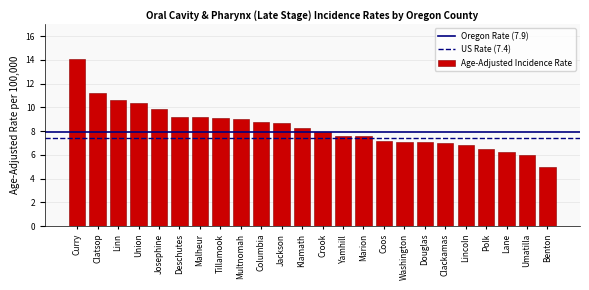

Reading left to right, what are all the values shown in this chart?

14.1	11.2	10.6	10.4	9.9	9.2	9.2	9.1	9.0	8.8	8.7	8.3	7.9	7.6	7.6	7.2	7.1	7.1	7.0	6.8	6.5	6.2	6.0	5.0